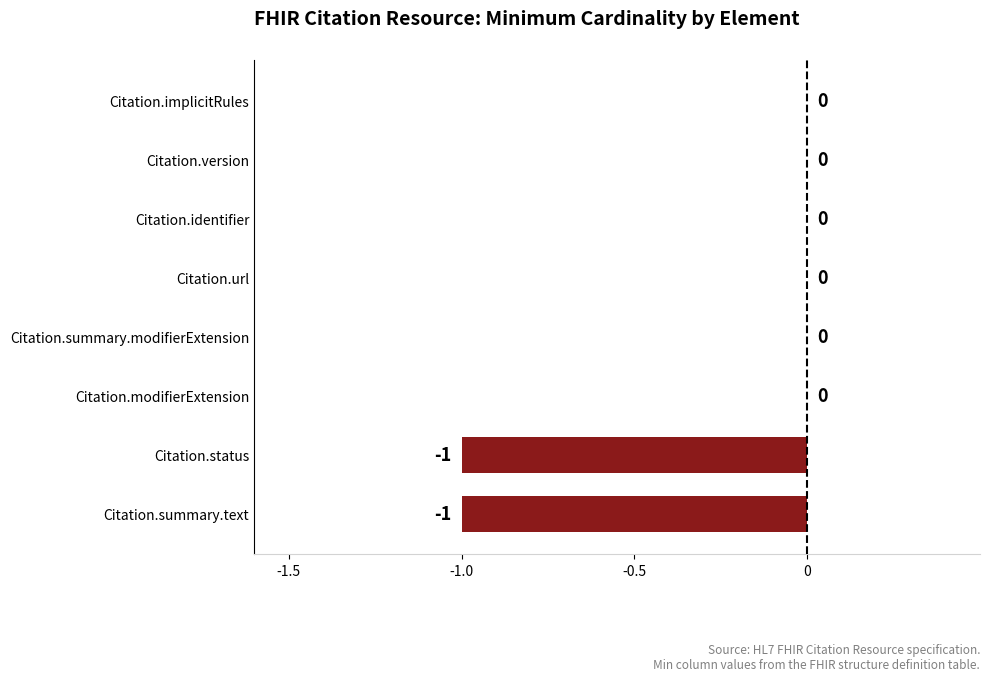

Reading bottom to top, what are all the values shown in this chart?

Citation.summary.text=-1	Citation.status=-1	Citation.modifierExtension=0	Citation.summary.modifierExtension=0	Citation.url=0	Citation.identifier=0	Citation.version=0	Citation.implicitRules=0